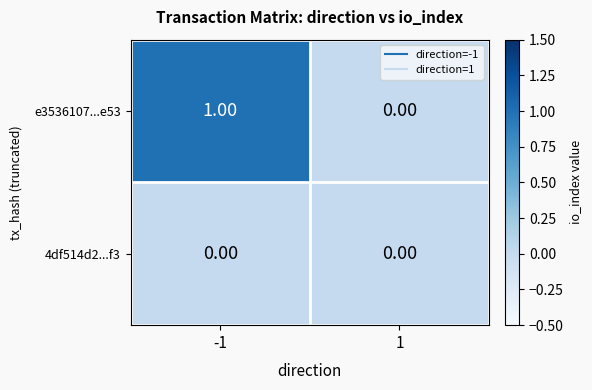

At which category is the sum across all series the highest?

-1